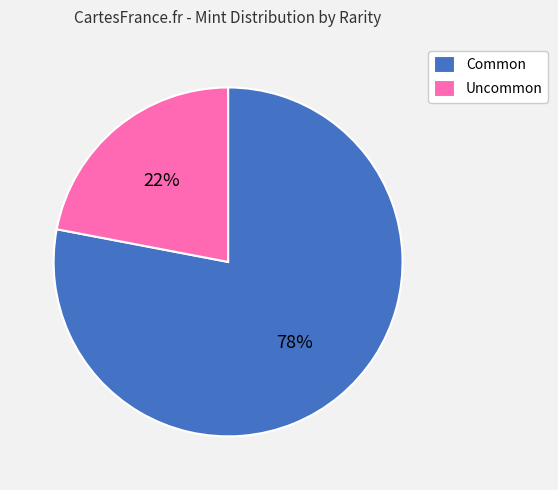

Is the sum of Uncommon and Common greater than half?

Yes